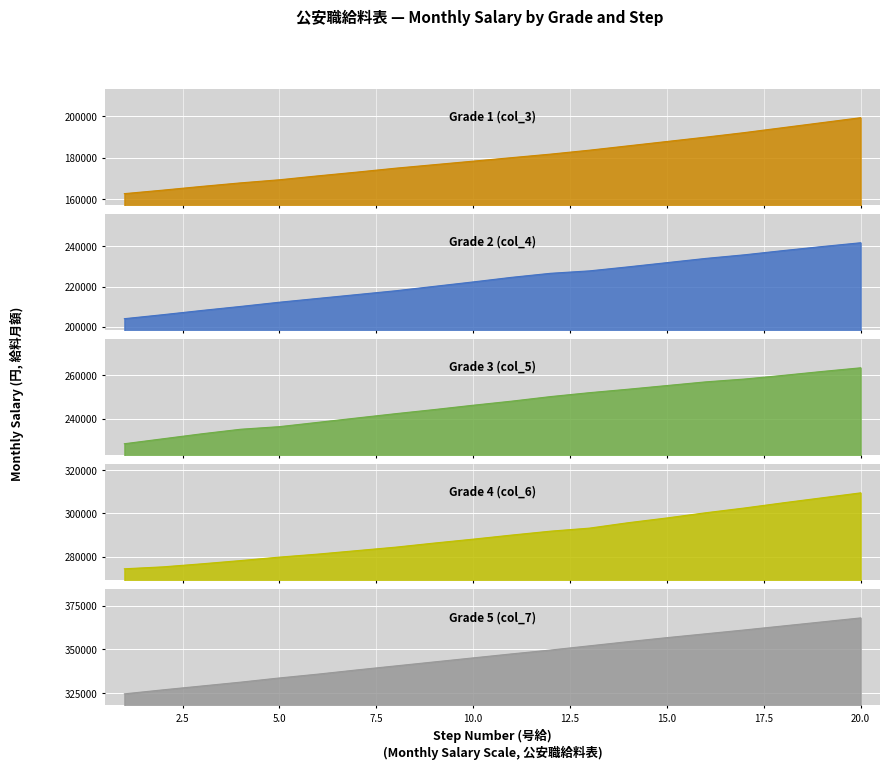

Which category has the lowest value across all series?

1